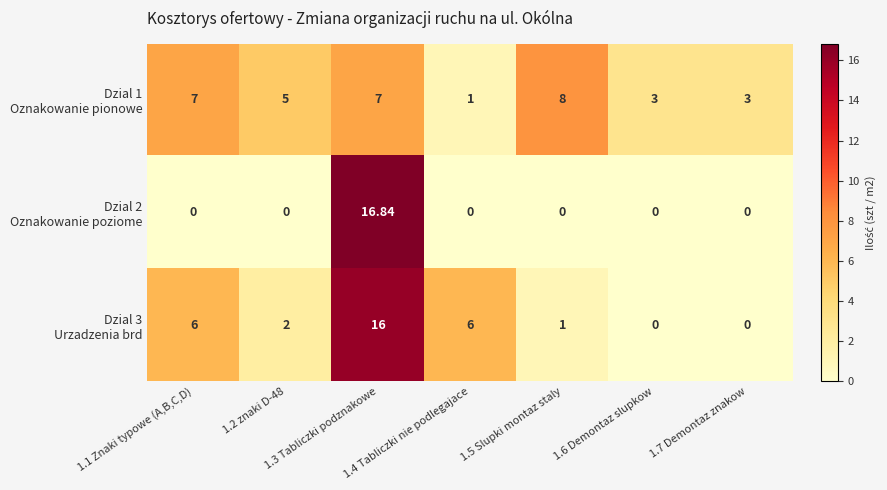

At which category is the sum across all series the highest?

1.3 Tabliczki podznakowe